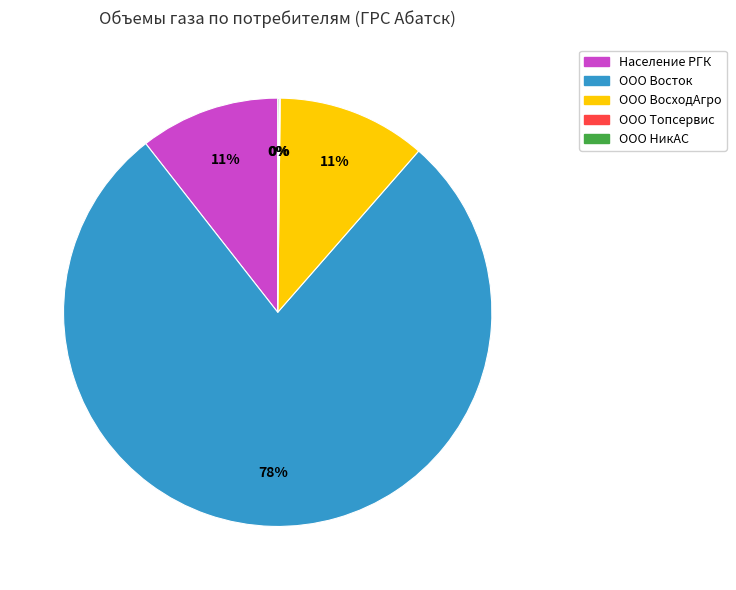

To the nearest percent, what percentage of the pie is ООО ВосходАгро?

11%